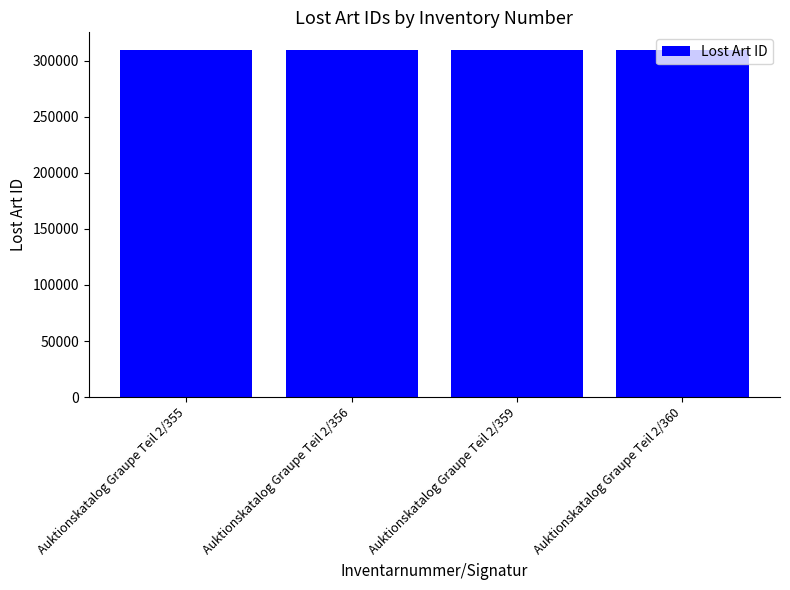

Is it true that the value at Auktionskatalog Graupe Teil 2/355 is 309867?

True